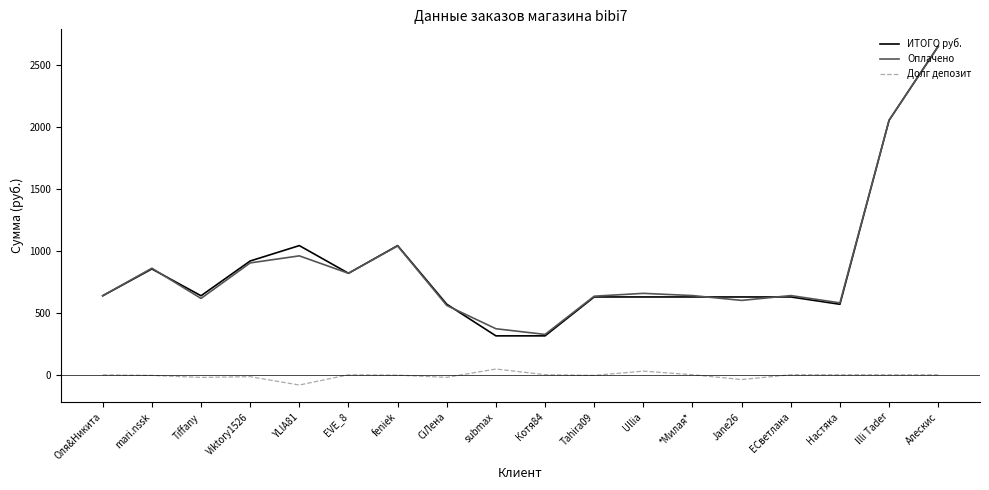

What is the difference between the maximum and minimum values in the Оплачено series?

2329.0